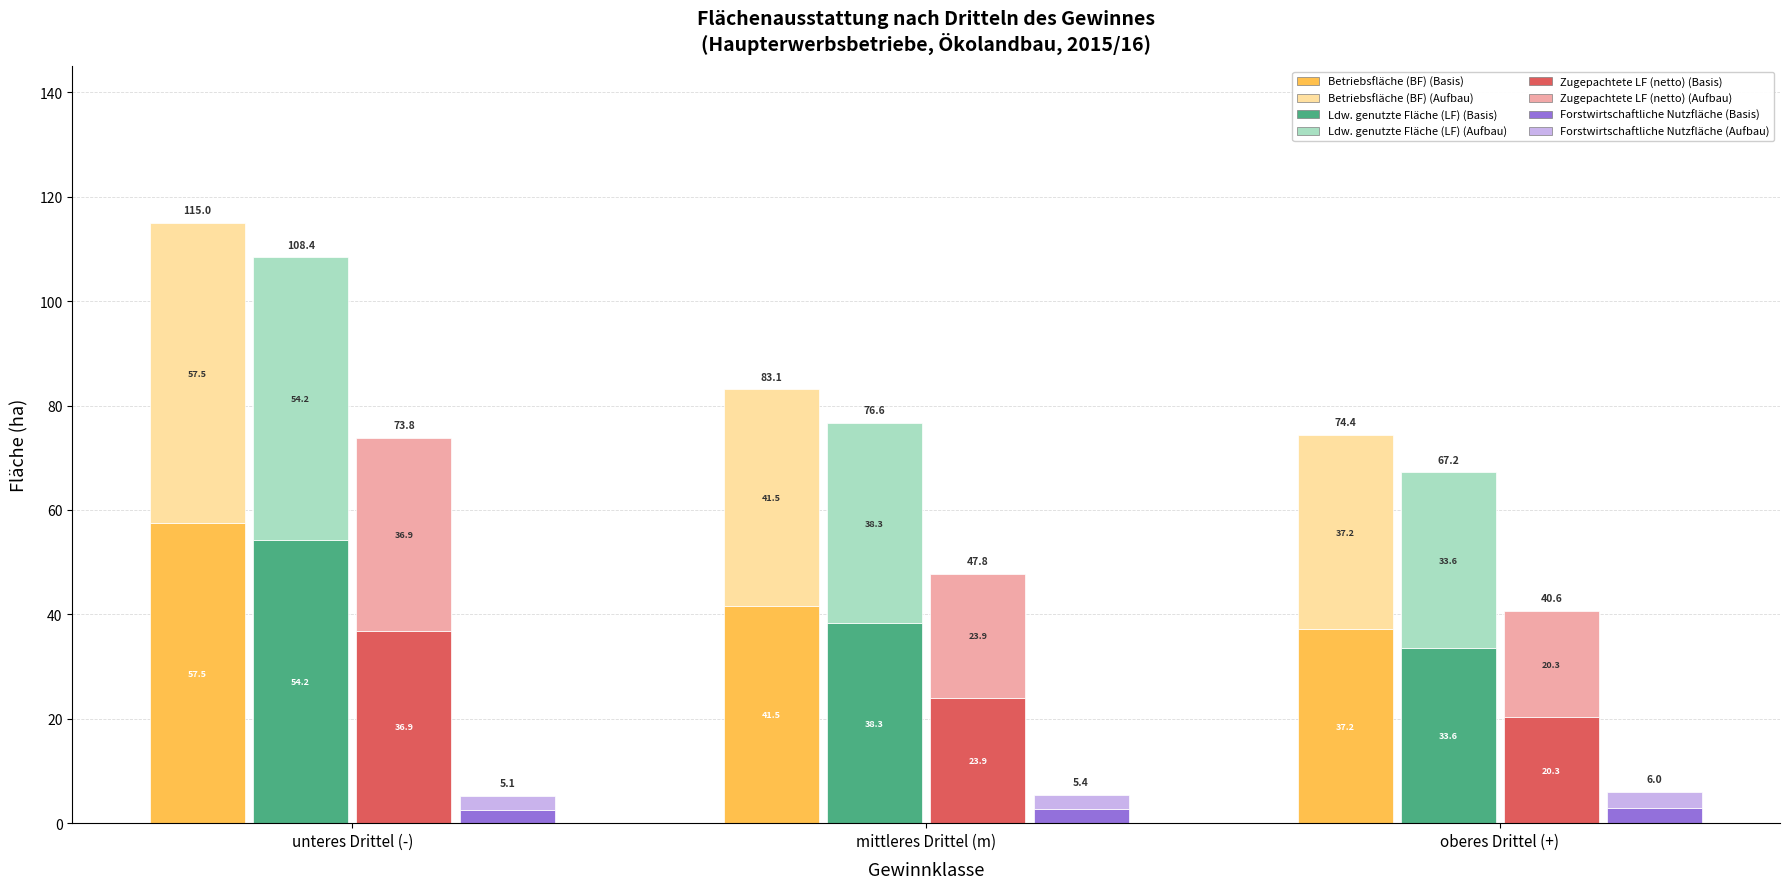

Which series has the widest spread of values?

Ldw. genutzte Fläche (LF)